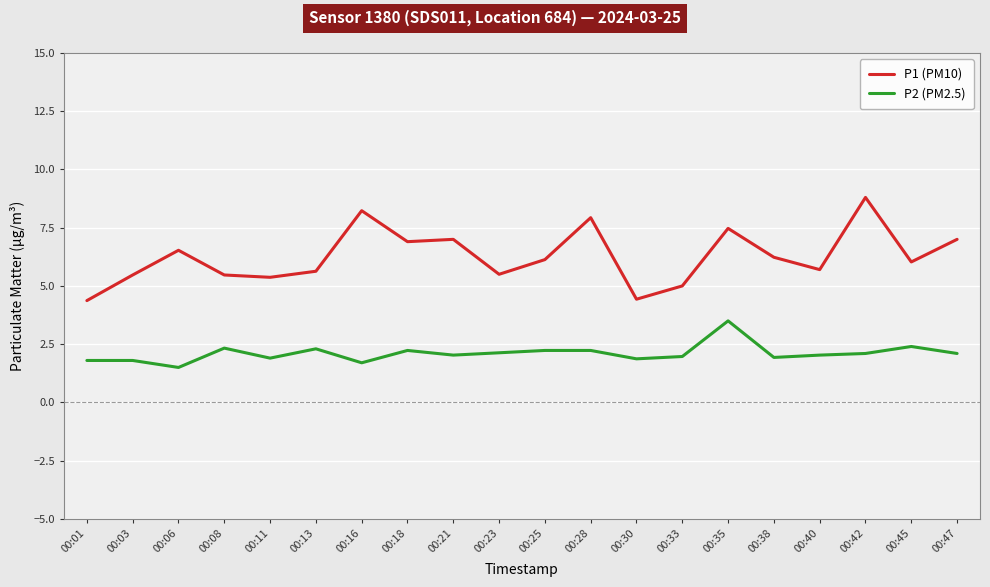

What value does the P1 (PM10) series have at 00:06?

6.5